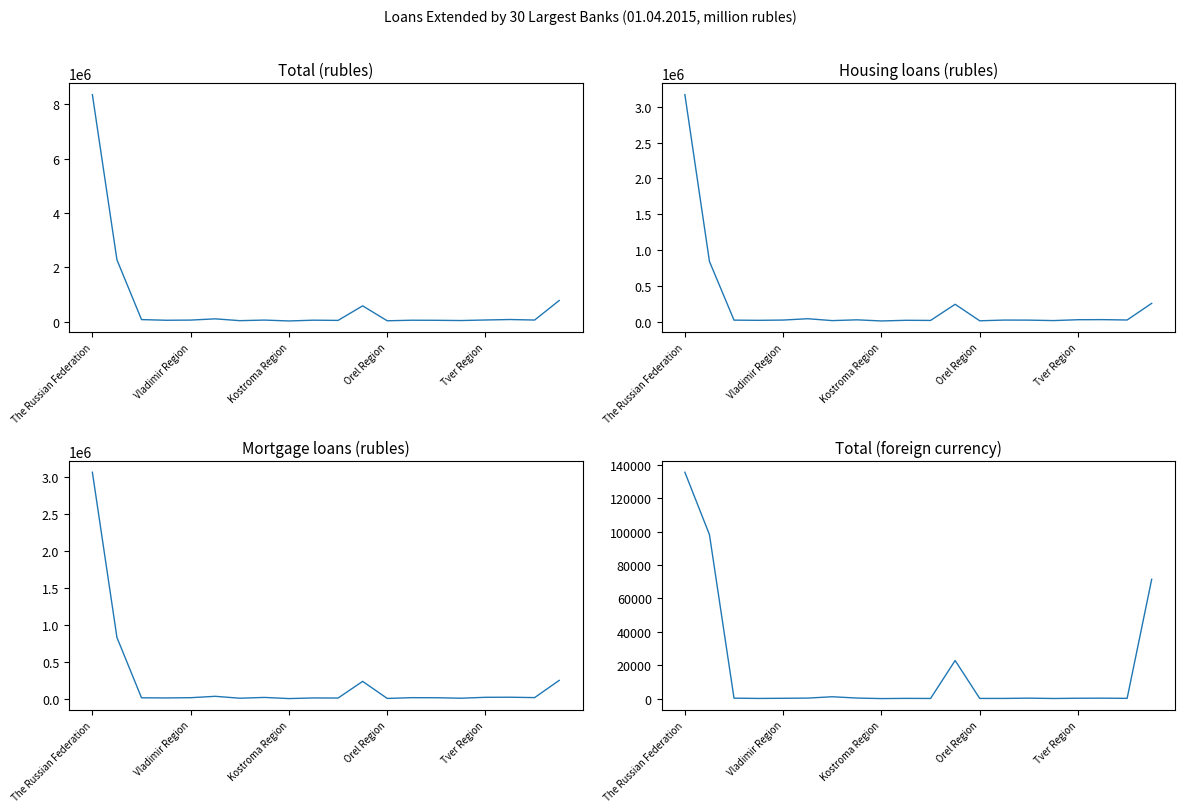

What is the greatest value displayed?

8352266